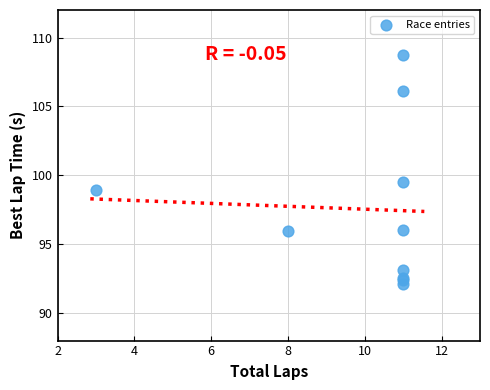

What Y value in the scatter plot is closest to 100?

99.5